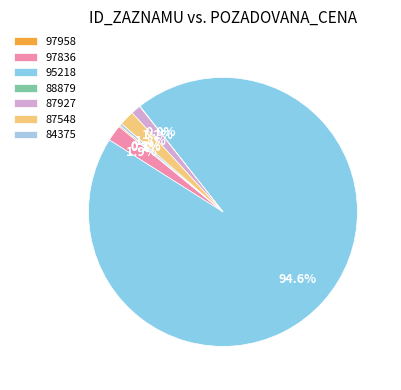

To the nearest percent, what is the difference between the largest and smallest slice percentages?

95%